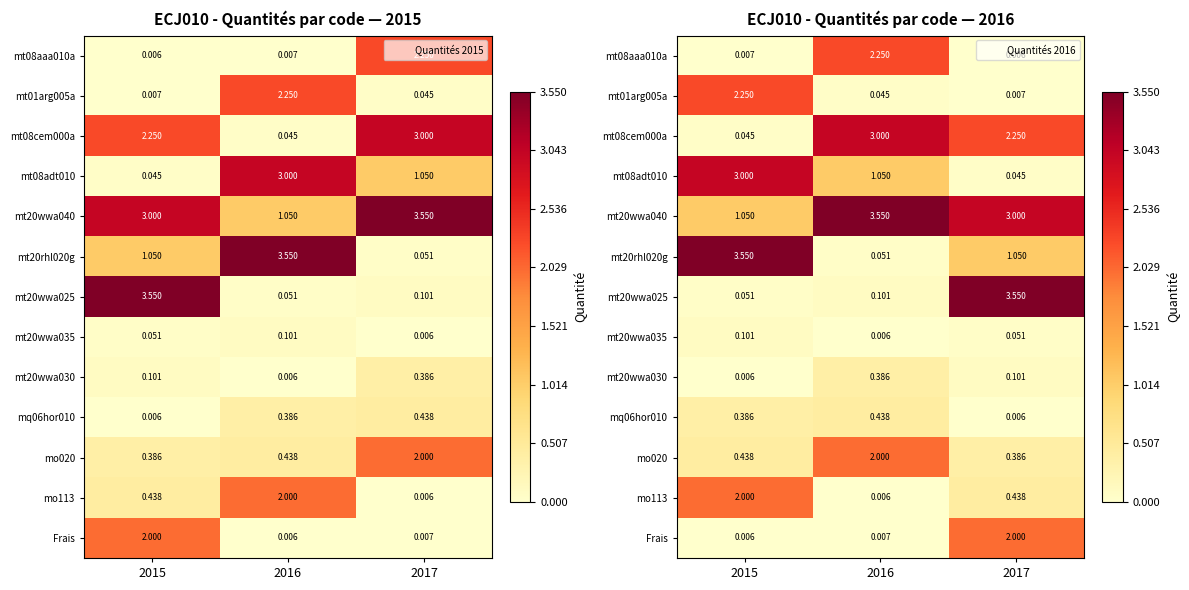

Which series changed the most between 2015 and 2017?

mt20wwa025